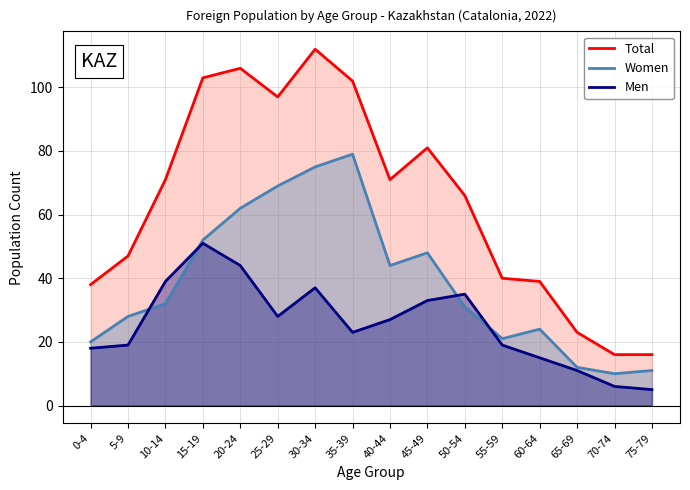

Which series changed the most between 5-9 and 30-34?

Total